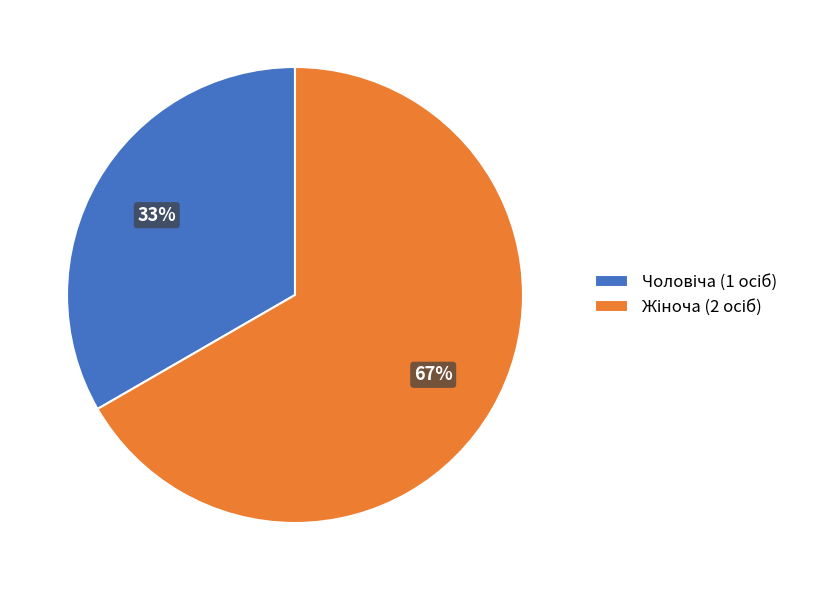

Does any single category account for the majority?

Yes